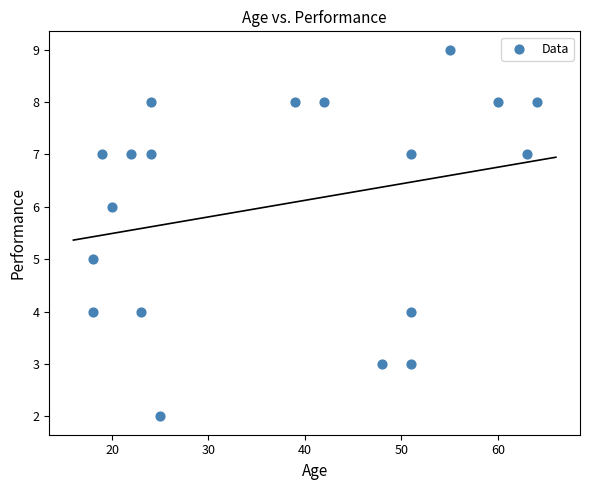

What is the range of X values (max minus min)?

46